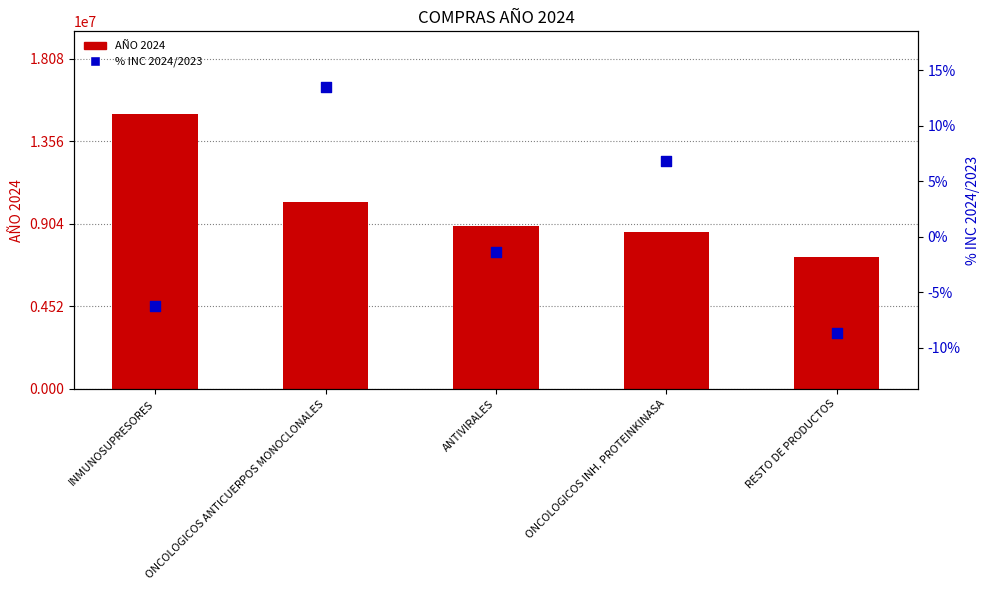

At how many categories does at least one series exceed 388289?

5